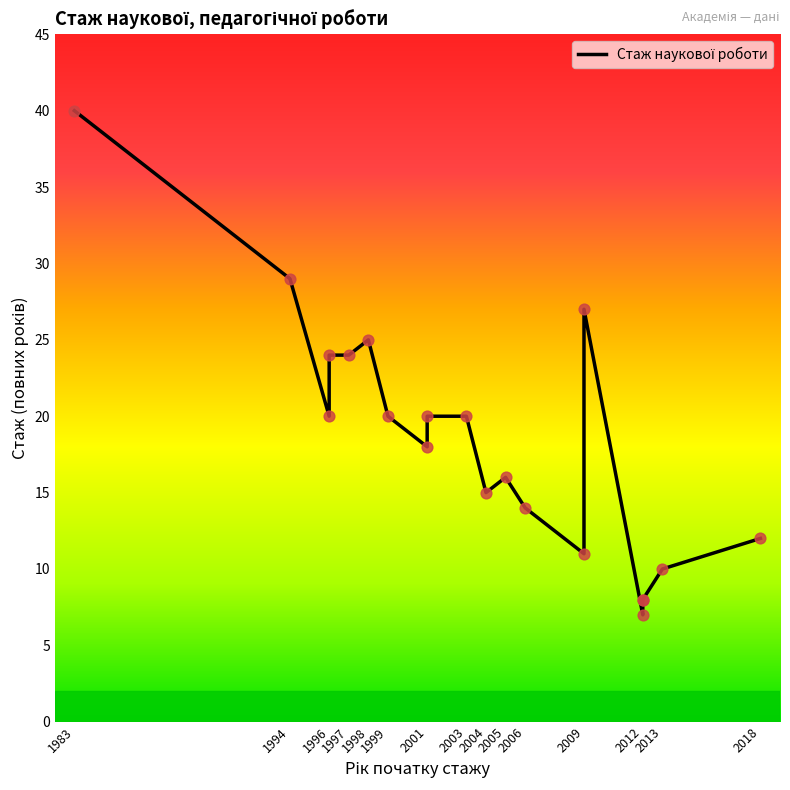

What is the change in value from 1996 to 1997?

+4